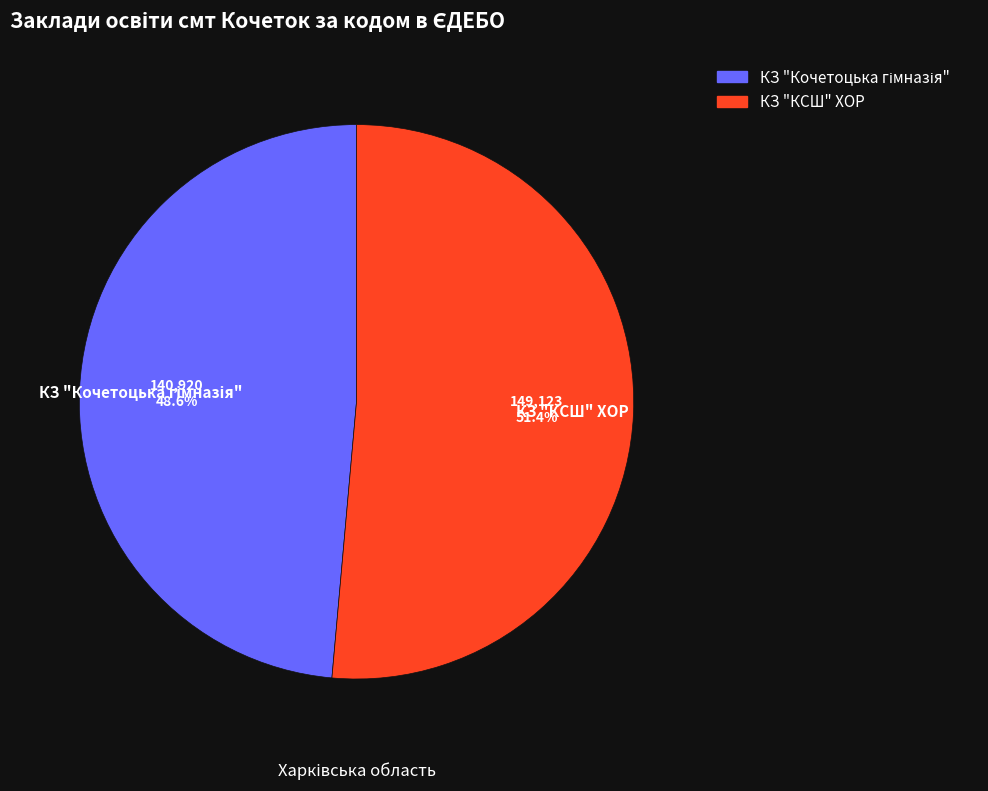

The КЗ "КСШ" ХОР slice represents 59% of the pie. True or false?

False